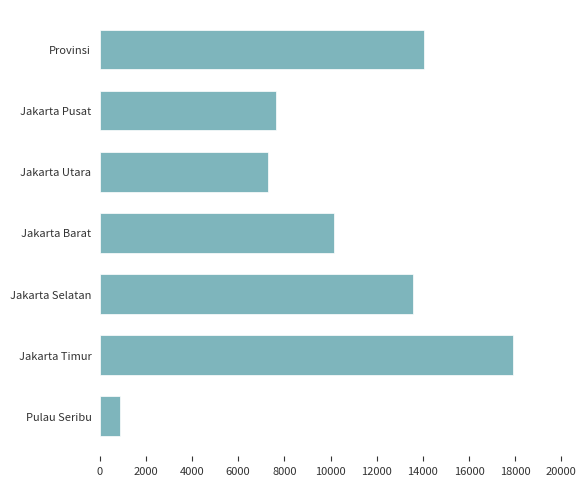

List the labels in order of value, smallest first.

Pulau Seribu, Jakarta Utara, Jakarta Pusat, Jakarta Barat, Jakarta Selatan, Provinsi, Jakarta Timur